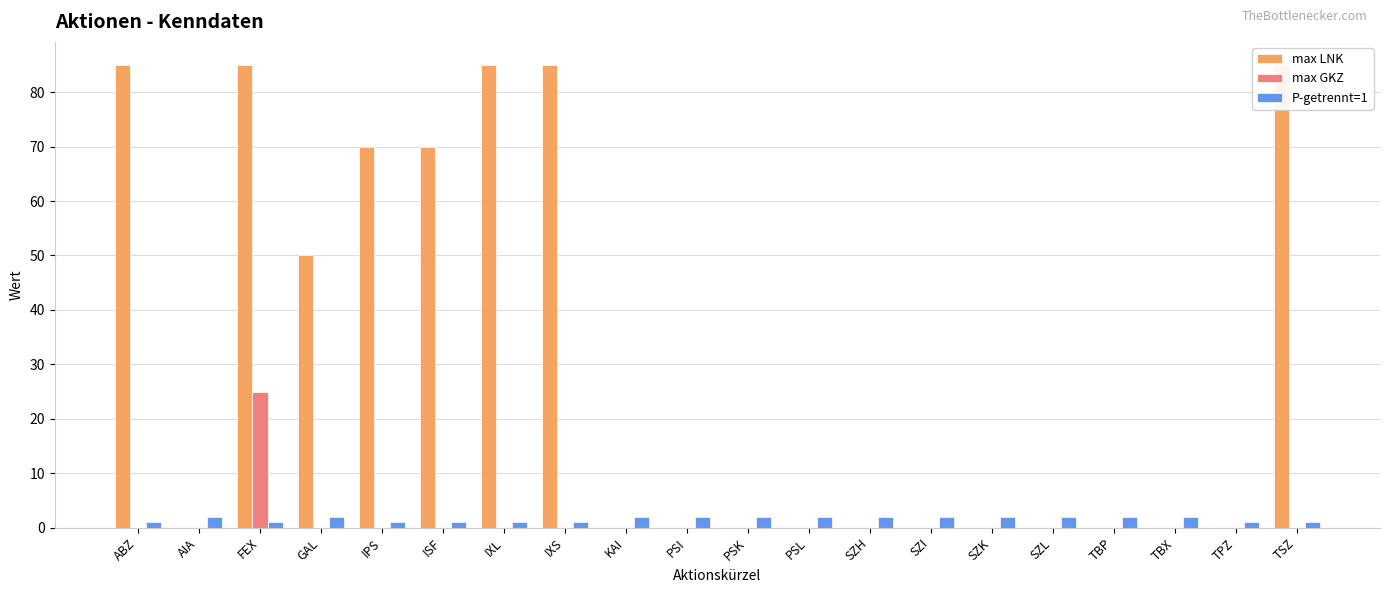

How many positive values does the max LNK series have?

8